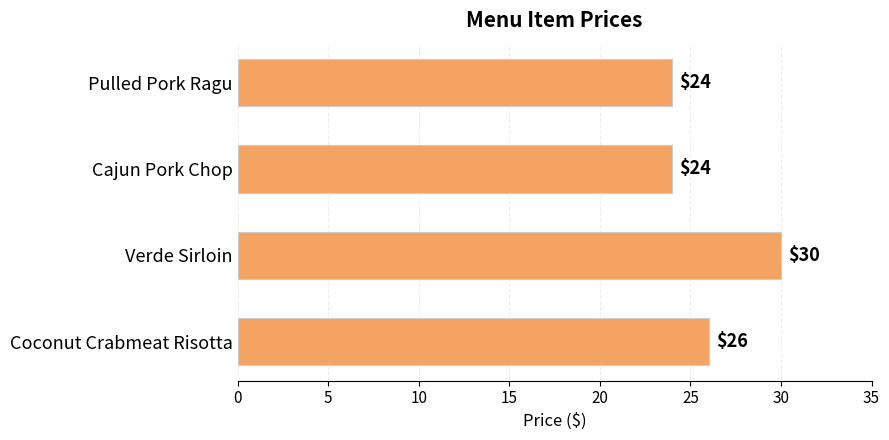

What is the difference between the values at Verde Sirloin and Coconut Crabmeat Risotta?

4